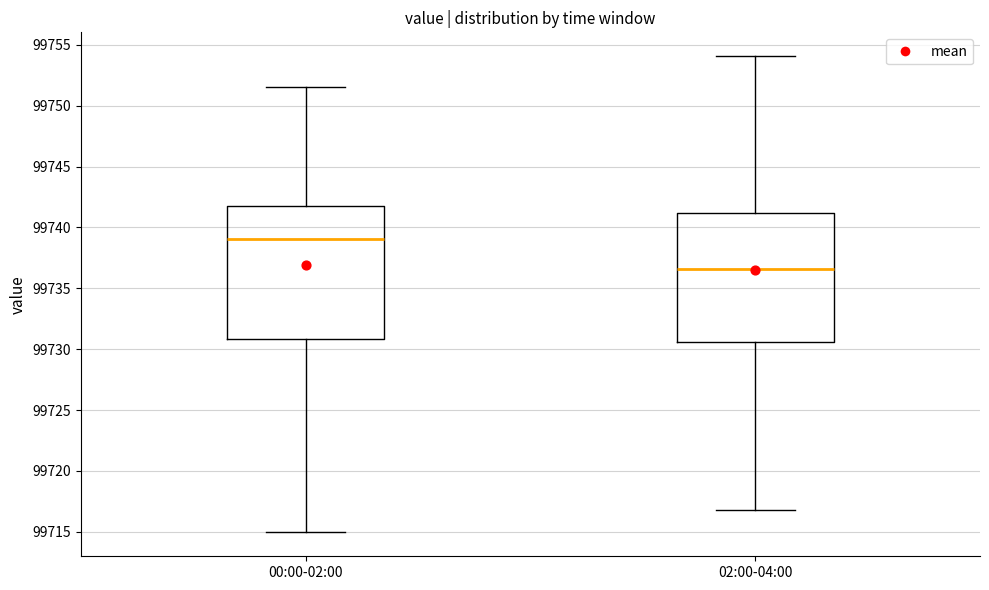

Which box has the highest median line?

00:00-02:00